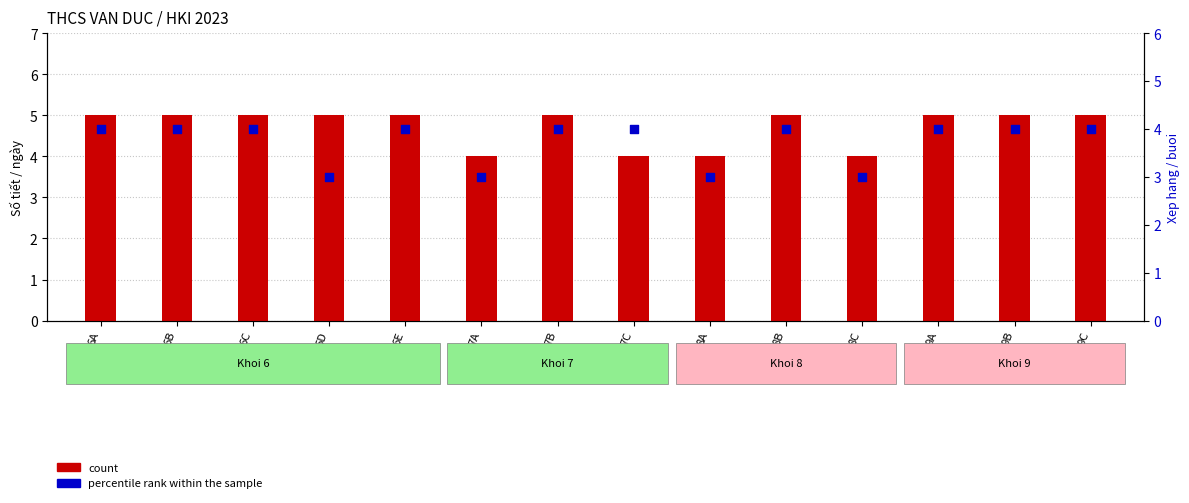

Which series has the largest Y range (max minus min)?

count